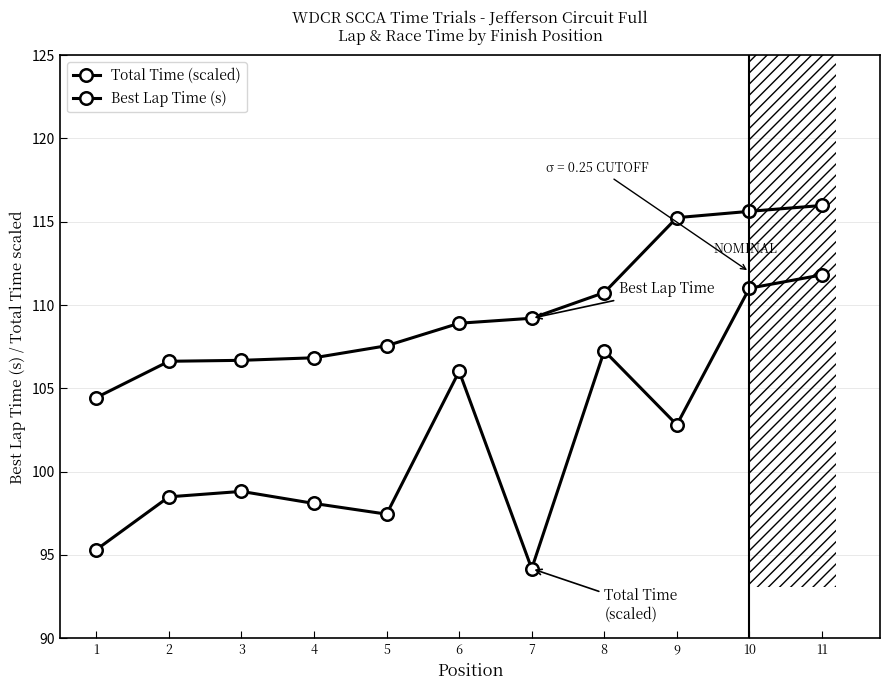

True or false: Best Lap Time (s) has more than 2 interior local peaks.

False